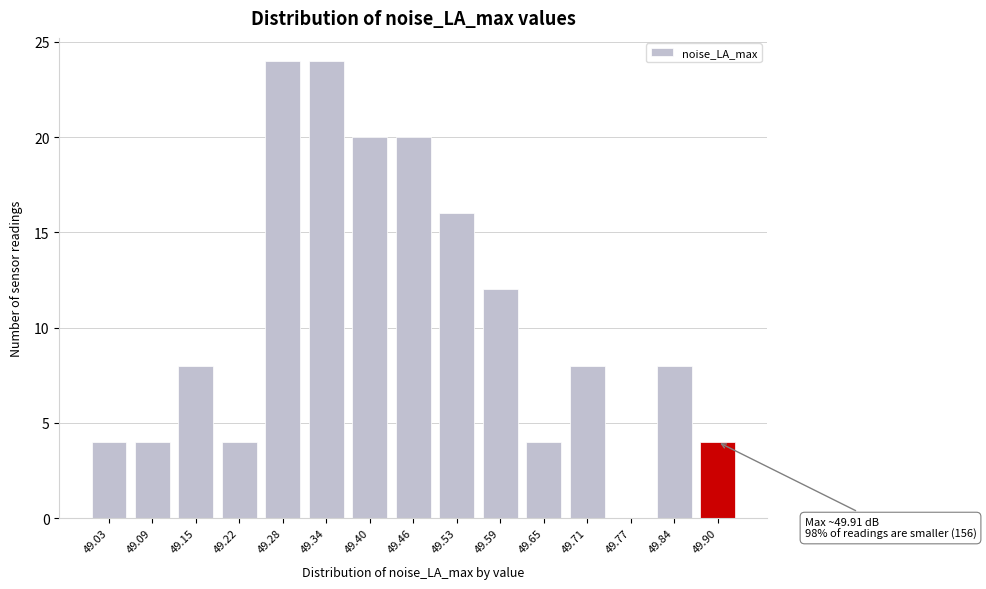

Reading left to right, list all the values displayed in this chart.

49.03=4	49.09=4	49.15=8	49.22=4	49.28=24	49.34=24	49.40=20	49.46=20	49.53=16	49.59=12	49.65=4	49.71=8	49.77=0	49.84=8	49.90=4